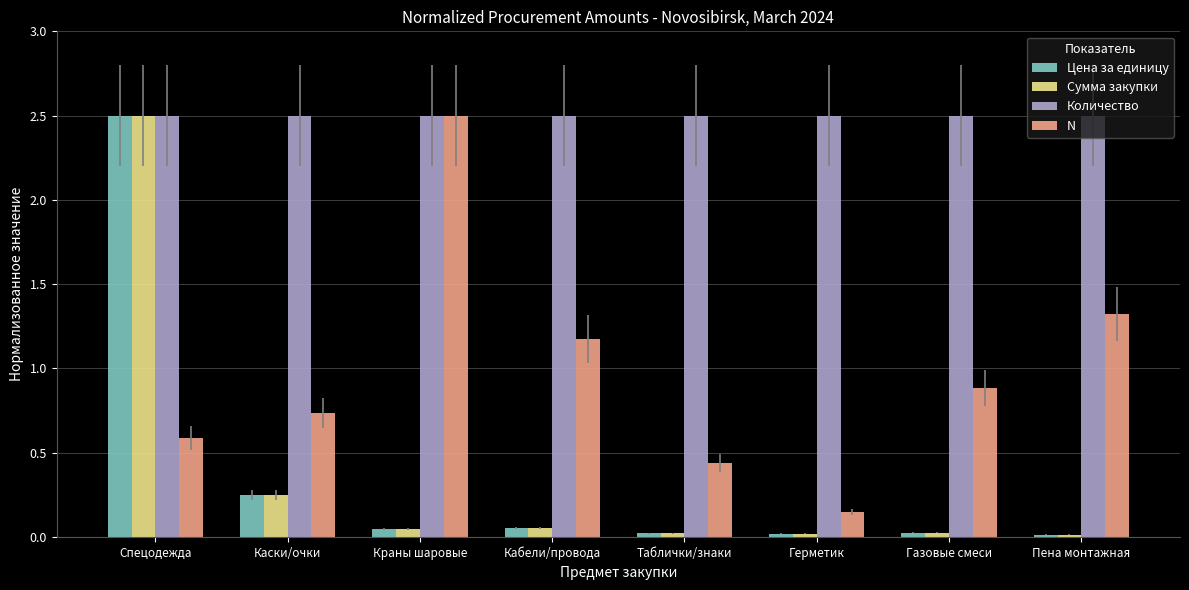

Is it true that N equals 3.8 at Краны шаровые?

False